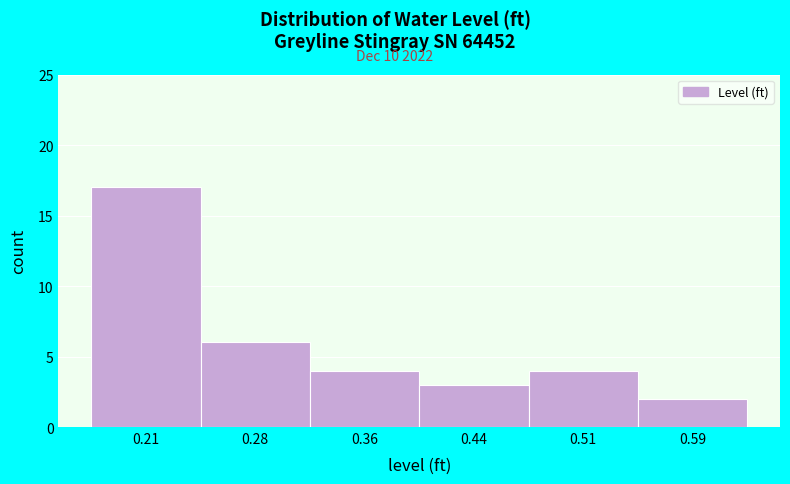

Which range on the x-axis has the tallest bar?

0.17 to 0.25